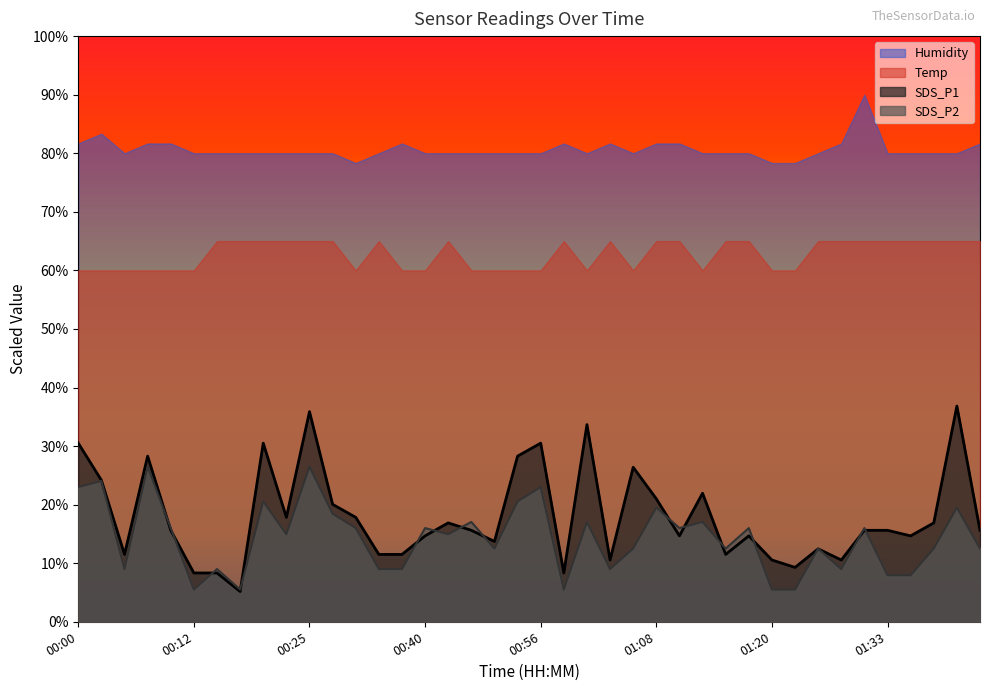

True or false: Humidity and SDS_P1 intersect in this chart.

False